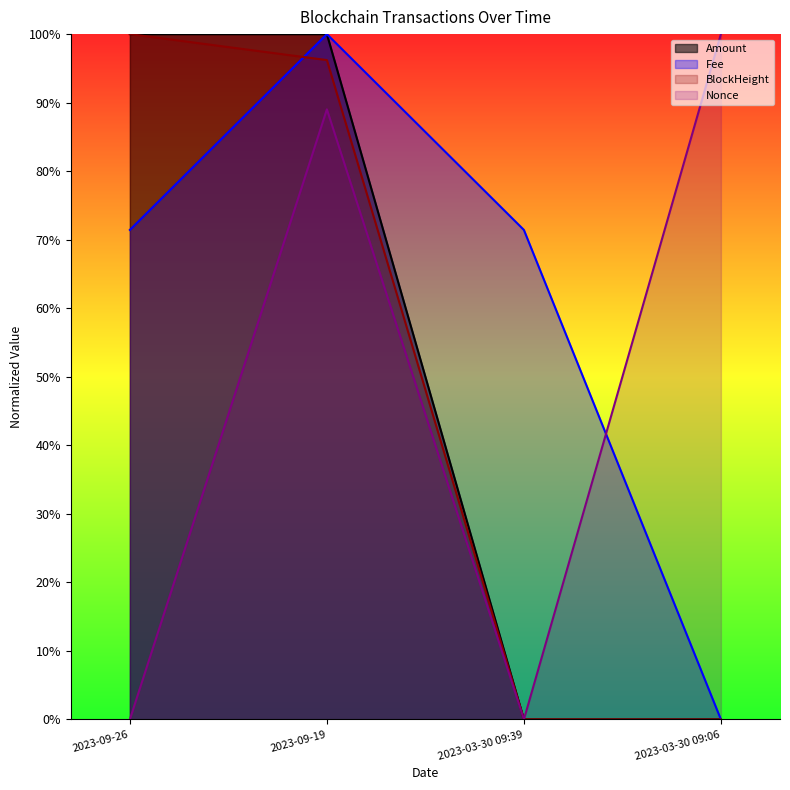

After their last crossing, which series has the higher values: BlockHeight or Fee?

Fee